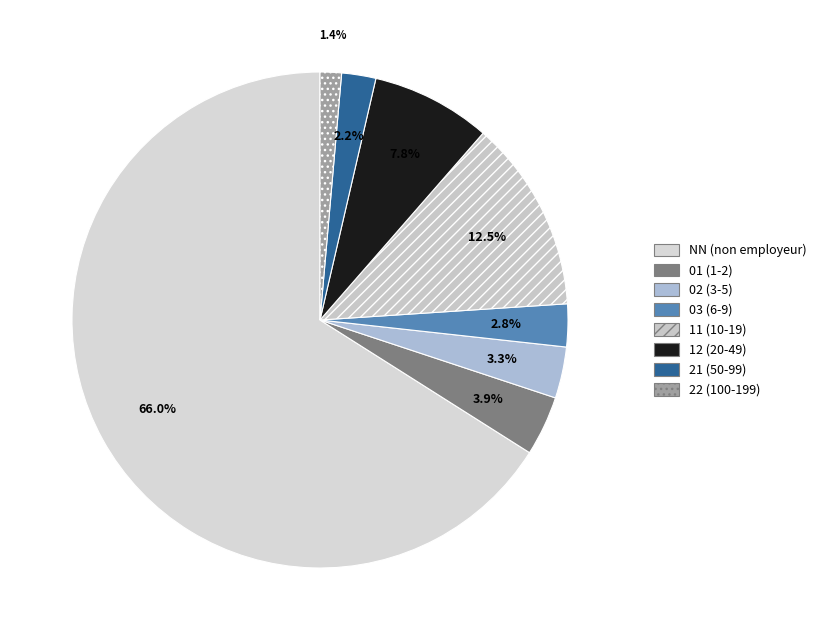

What is the largest slice in the pie chart?

NN